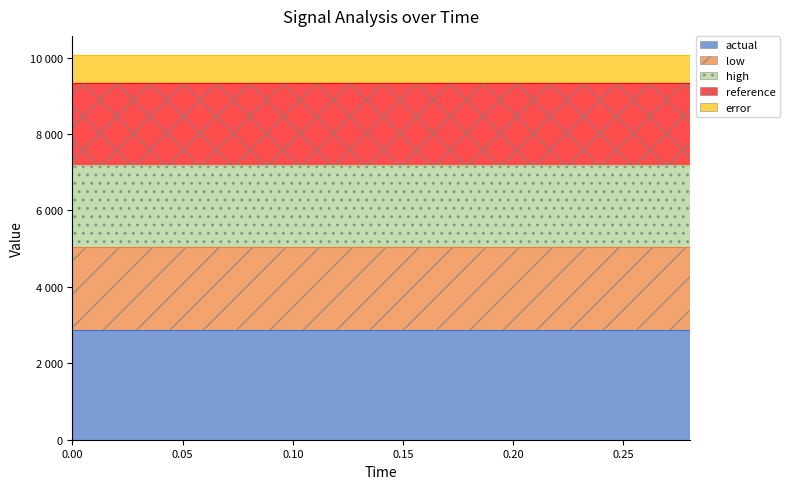

What are all the series names shown in the legend?

actual, low, high, reference, error